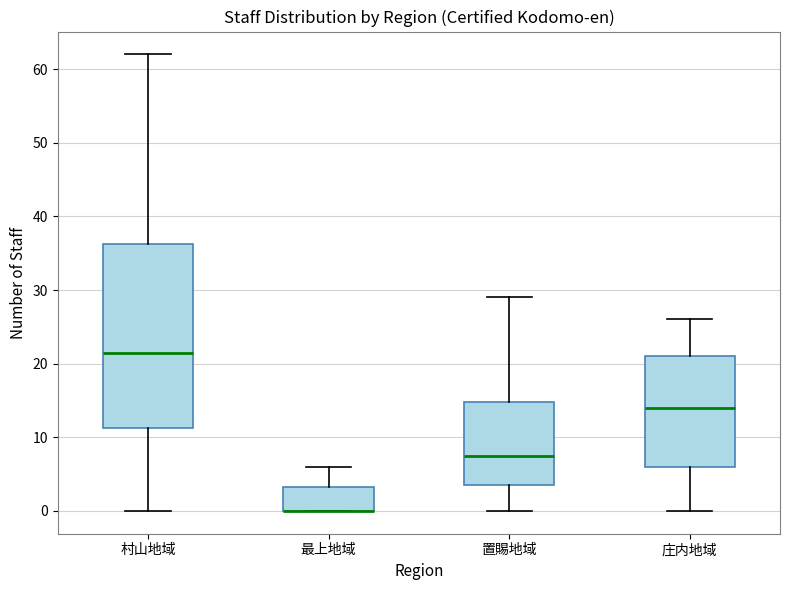

Reading left to right, read every box against the y-axis: the position of its median line, the range the box covers, and the ends of its whiskers. The values are not printed on the chart, so give them approximately, as read against the axis.

村山地域: median 22, box 11 to 36, whiskers 0 to 62
最上地域: median 0 (drawn on the box's lower edge), box 0 to 3, whiskers 0 to 6
置賜地域: median 8, box 4 to 15, whiskers 0 to 29
庄内地域: median 14, box 6 to 21, whiskers 0 to 26